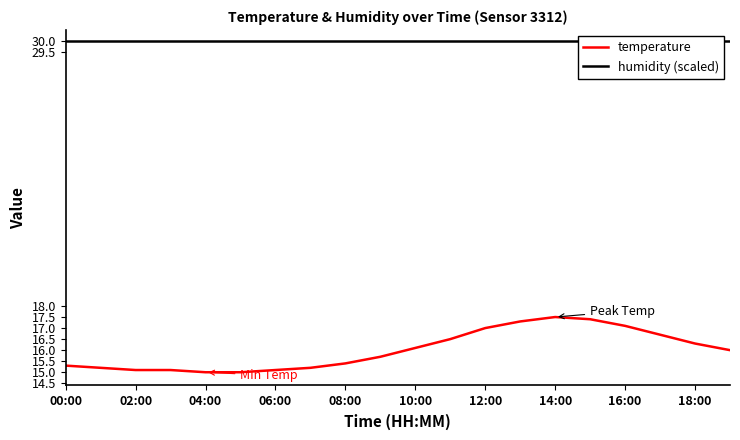

True or false: temperature and humidity (scaled) cross at least once.

False